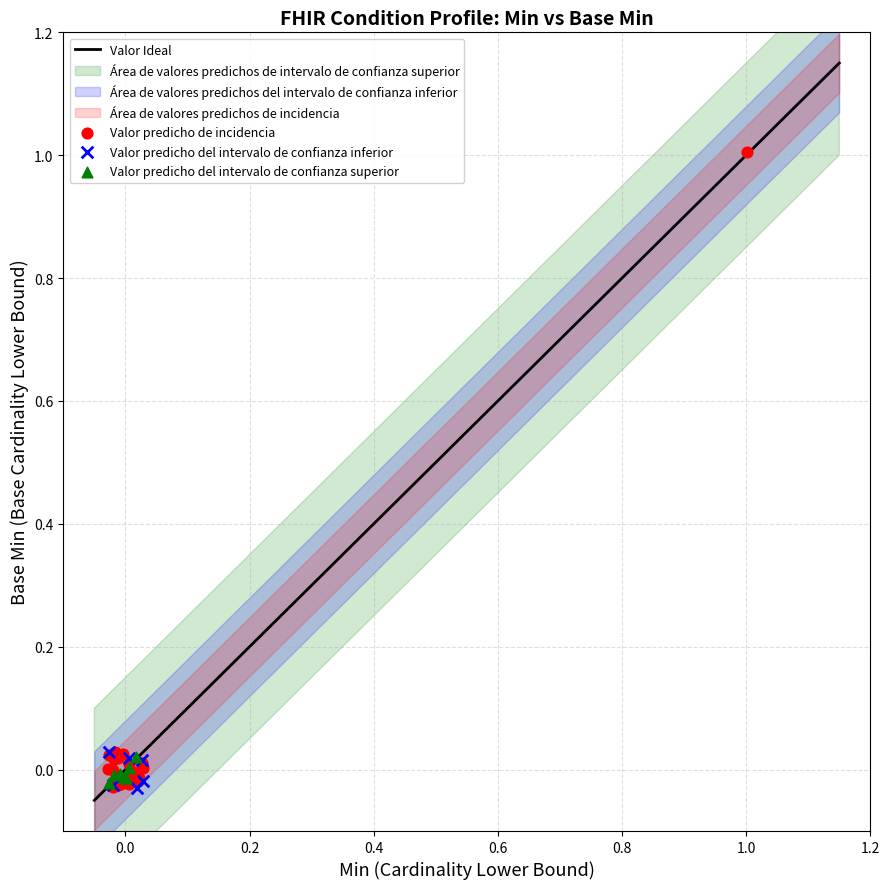

Which series has the widest spread of Y values?

Valor predicho de incidencia